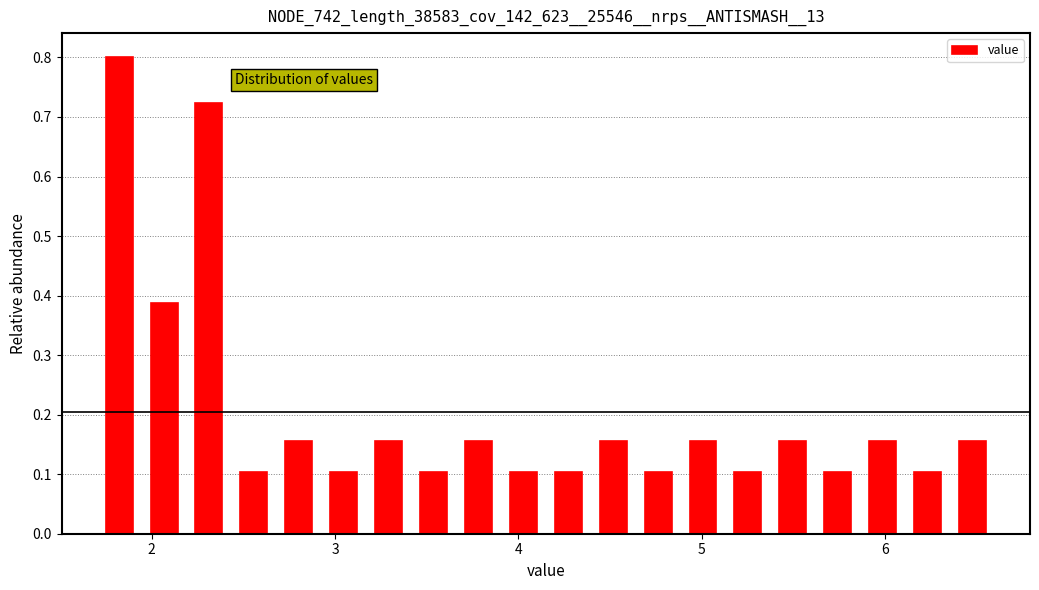

Around what value on the x-axis is the tallest bar? Give the approximate position of its centre, as read against the axis.

1.8